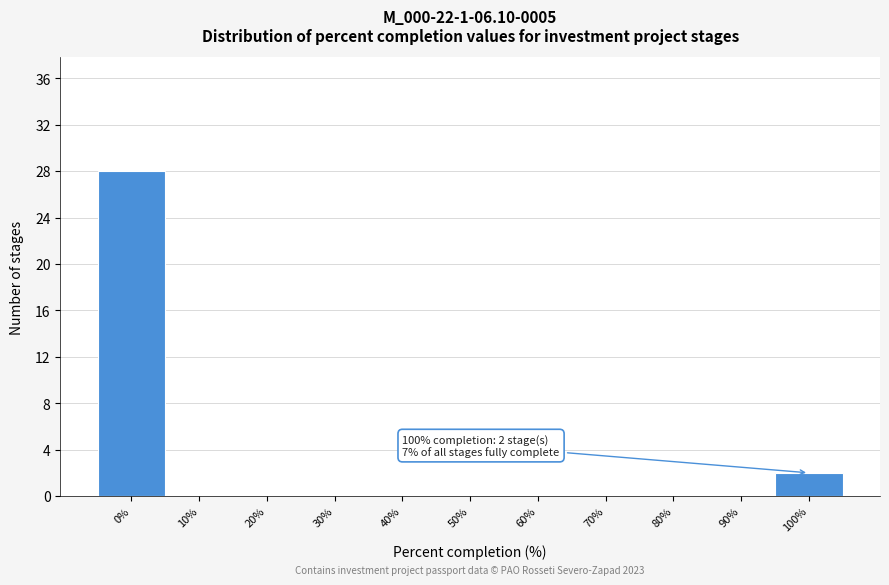

Reading left to right, list all the values displayed in this chart.

0%=28	10%=0	20%=0	30%=0	40%=0	50%=0	60%=0	70%=0	80%=0	90%=0	100%=2